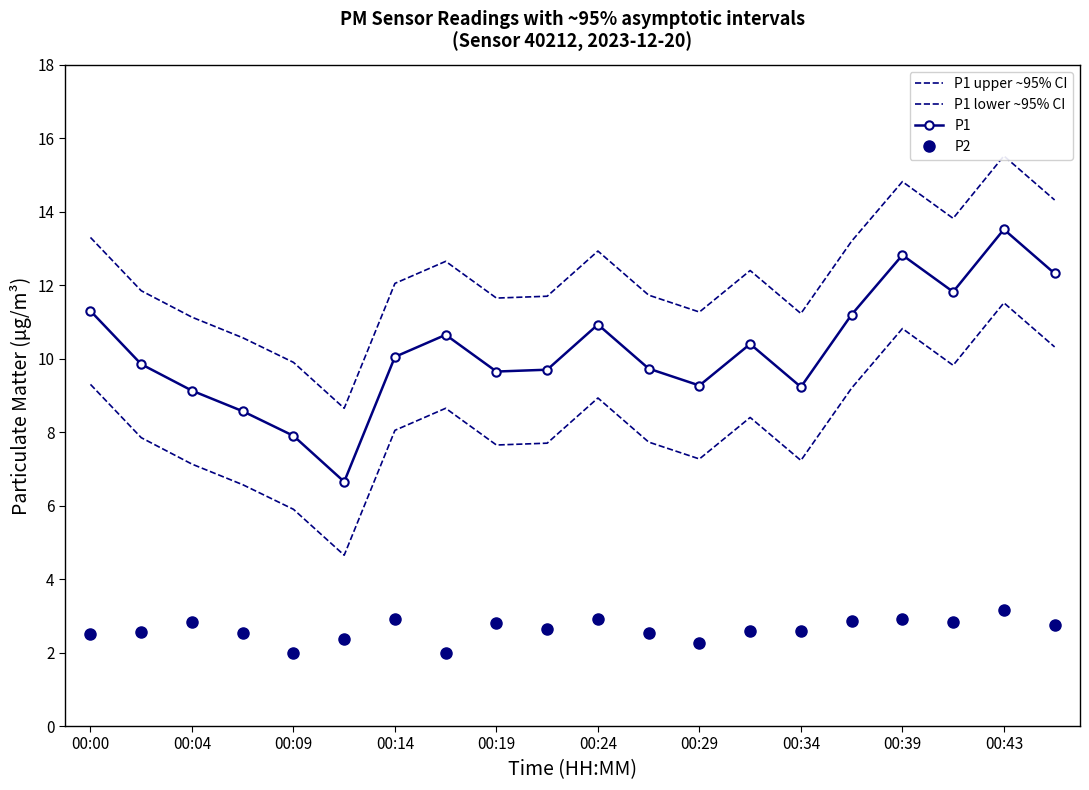

Does the chart have visible grid lines?

No